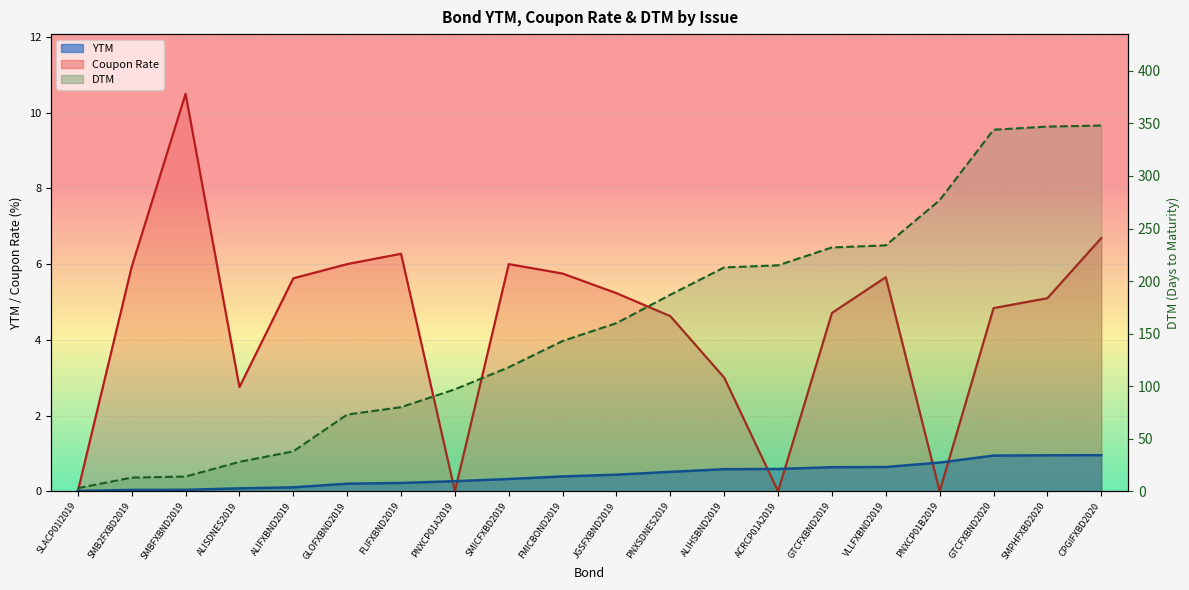

At which category does the chart reach its minimum across all series?

SLACP01I2019